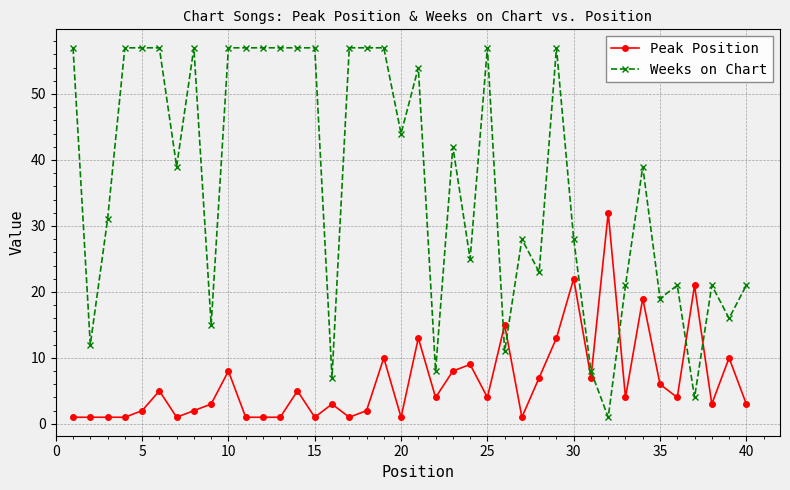

Rank the series by their average value, from highest to lowest.

Weeks on Chart, Peak Position